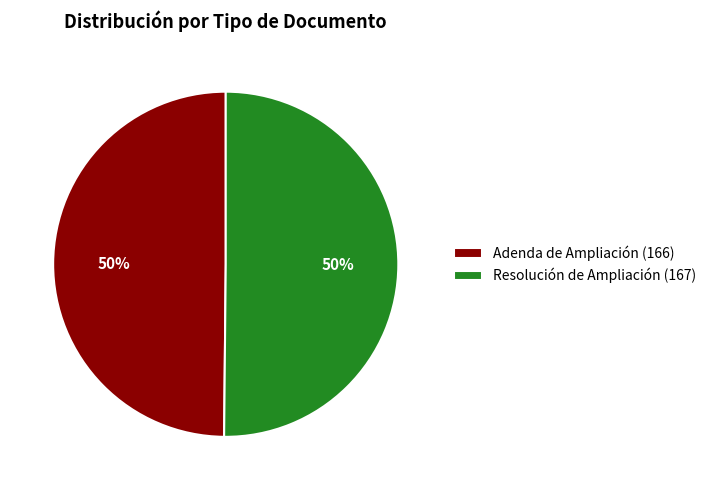

To the nearest percent, what percentage of the pie is Resolución de Ampliación (167)?

50%